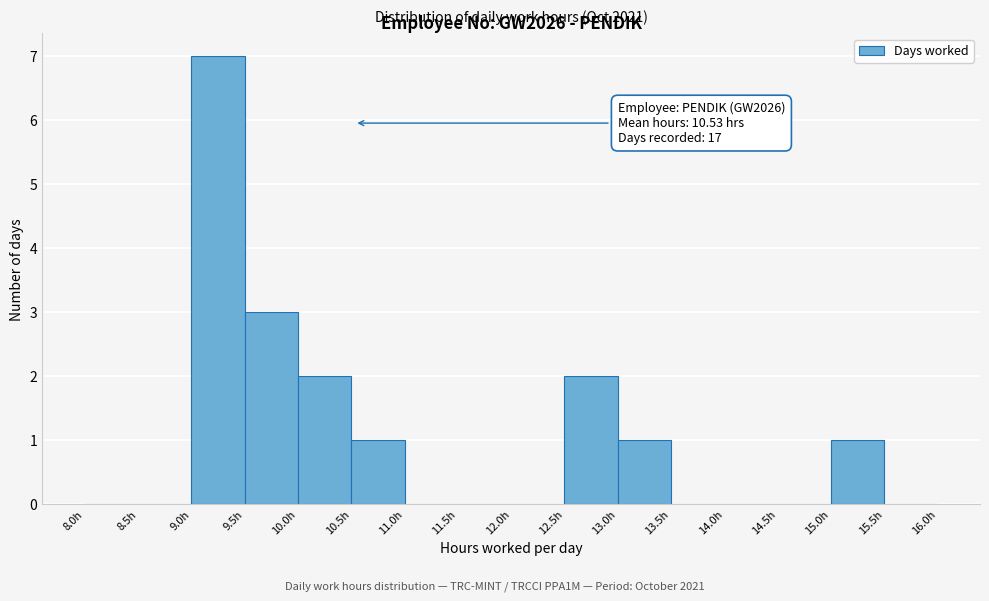

Over which range of the x-axis is the bar tallest?

9.0 to 9.5